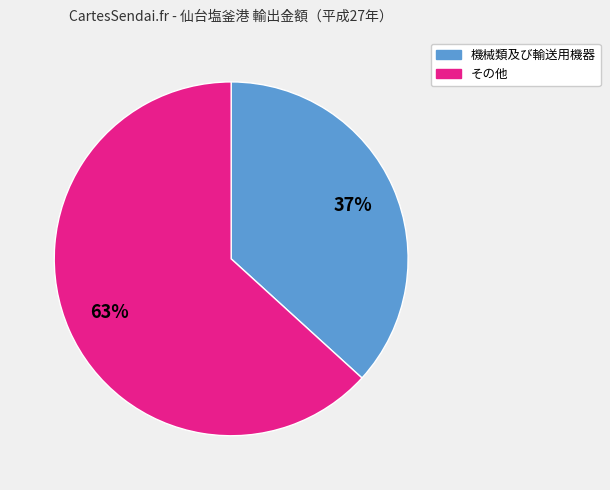

To the nearest percent, what is the average slice percentage?

50%